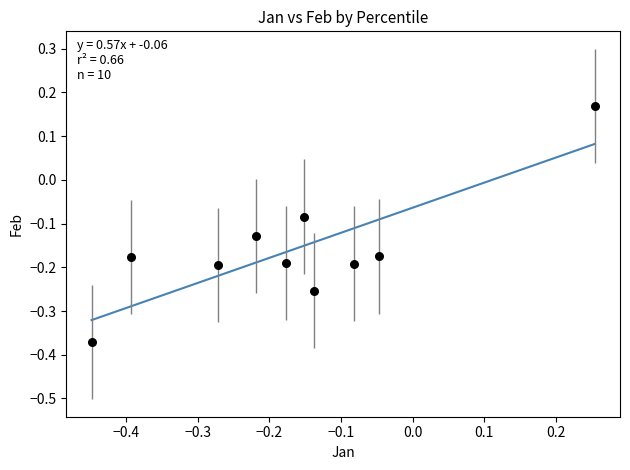

What is the range of Y values (max minus min)?

0.5